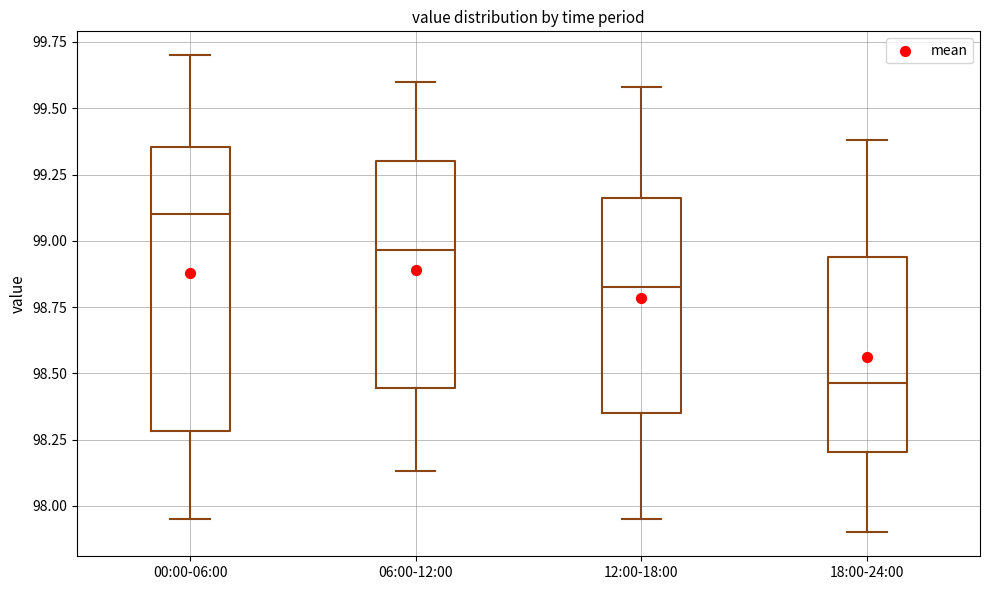

Comparing the boxes themselves (not the whiskers), which one is the tallest?

00:00-06:00